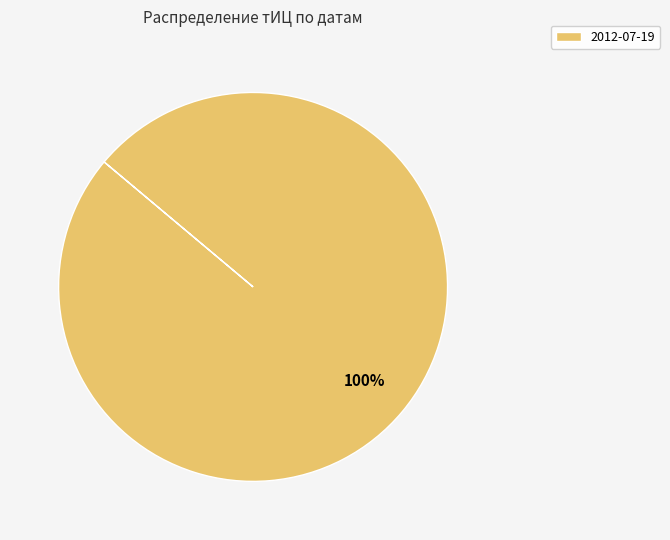

The 2012-07-19 slice represents 85% of the pie. True or false?

False